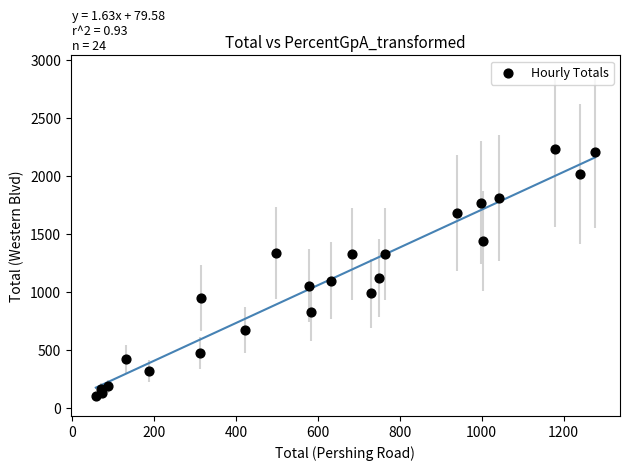

What is the range of X values (max minus min)?

1220